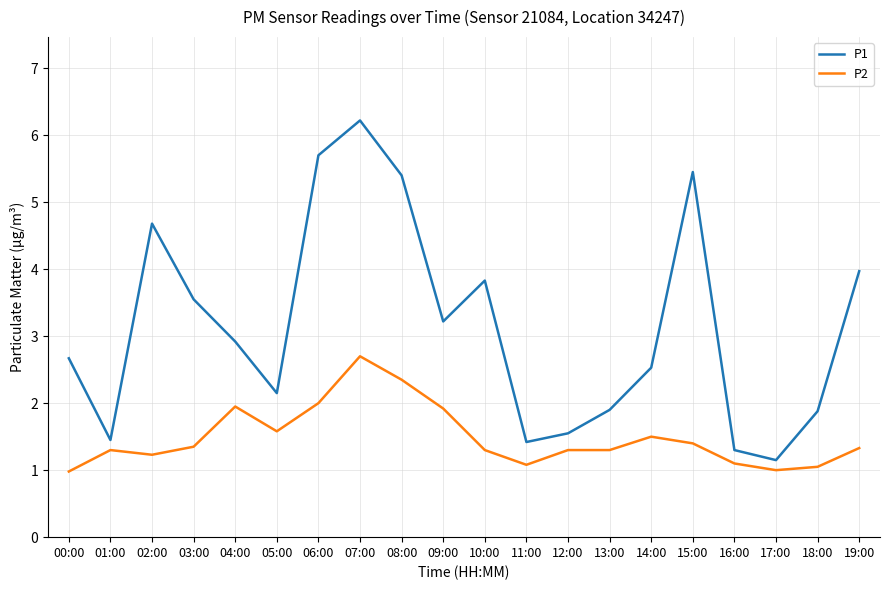

Rank the series by their maximum value, from lowest to highest.

P2, P1